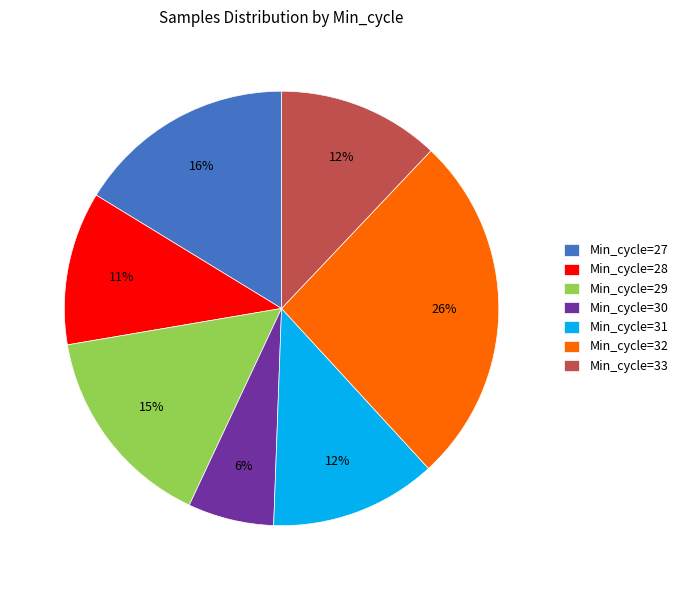

Does any single category account for the majority?

No